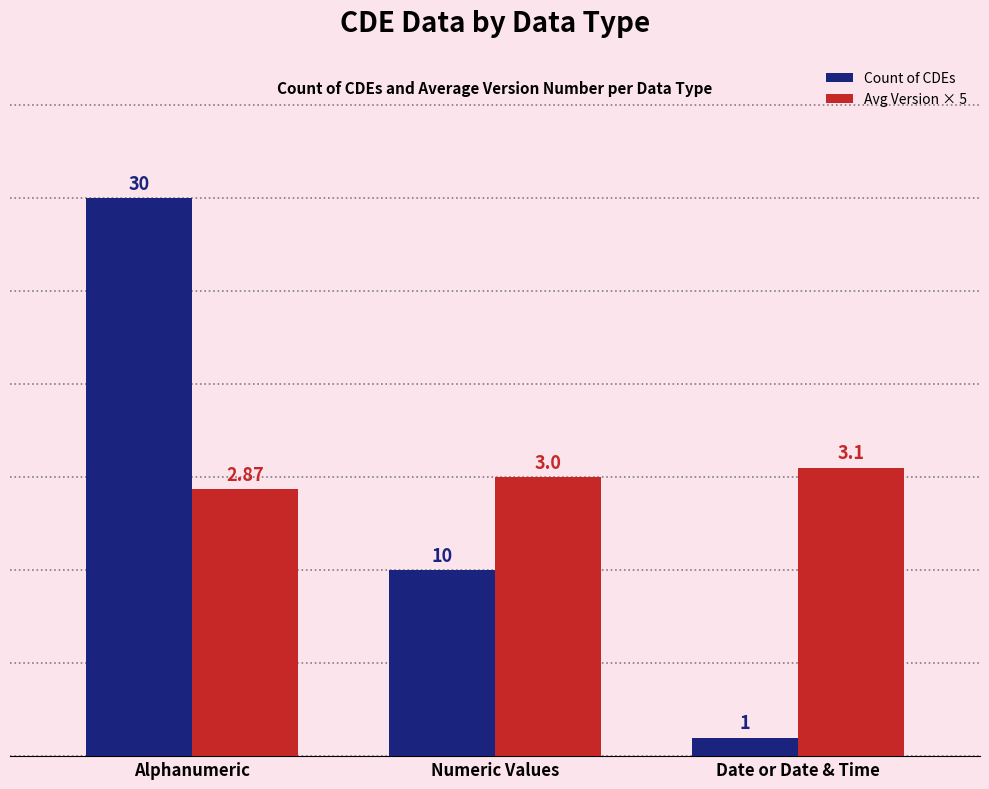

What is the minimum value for Count of CDEs?

1.0